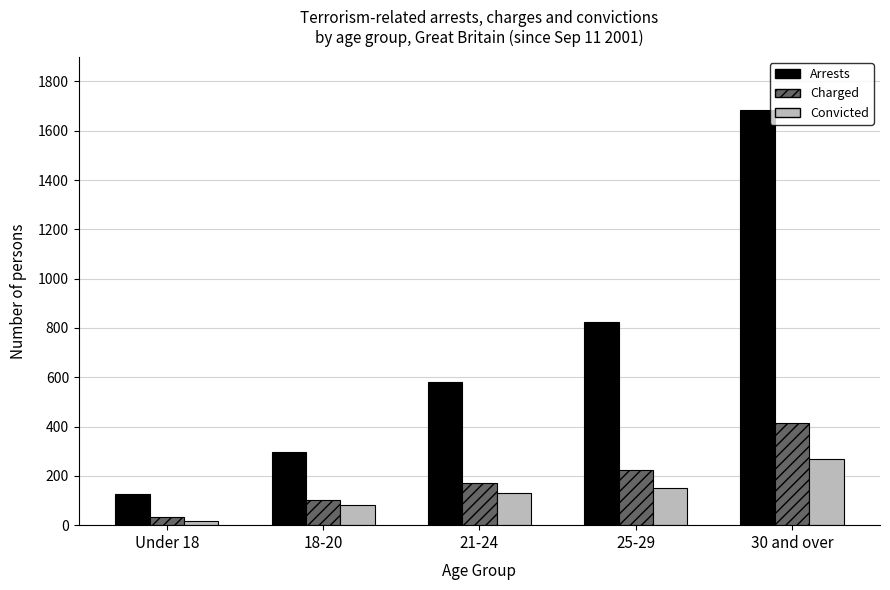

At which category is the sum across all series the highest?

30 and over